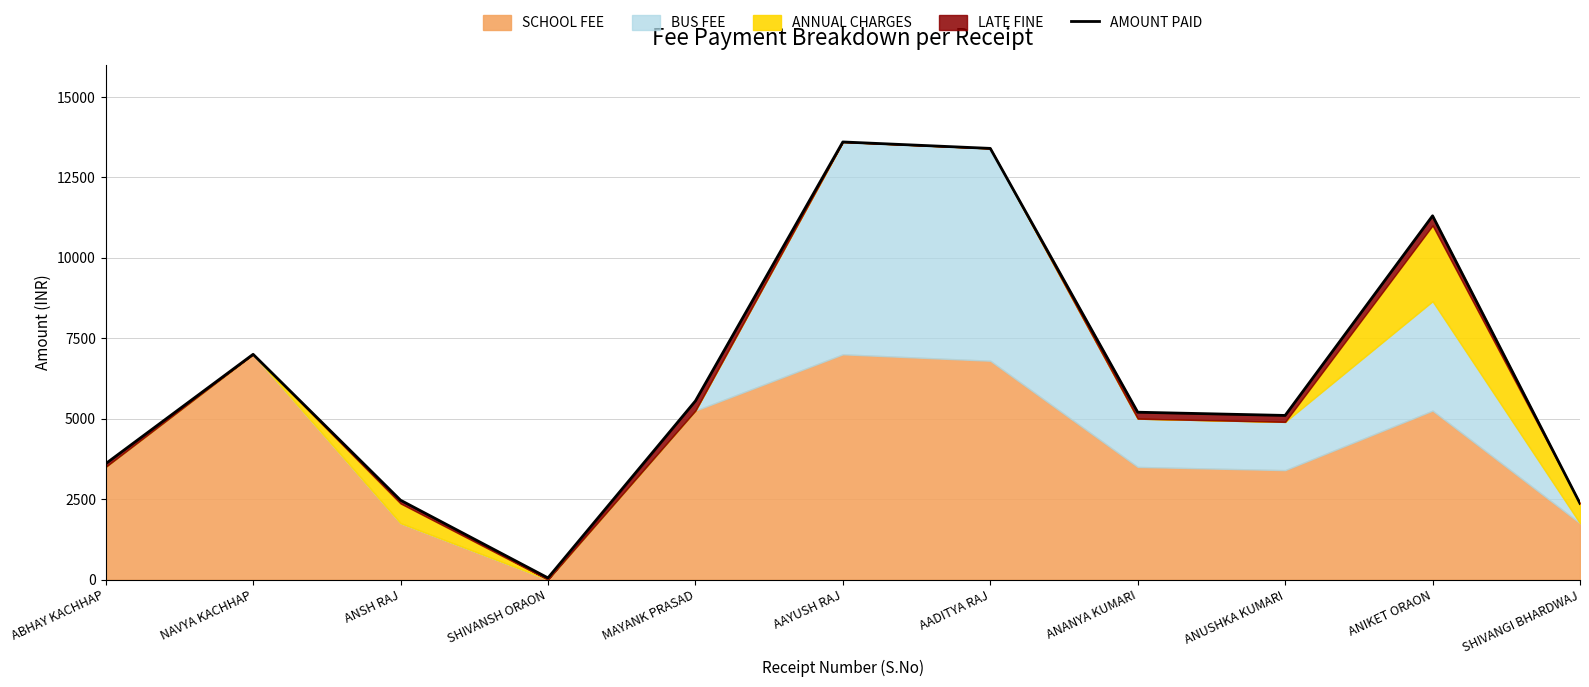

How many points are higher than both their immediate neighbors (excluding endpoints)?

3